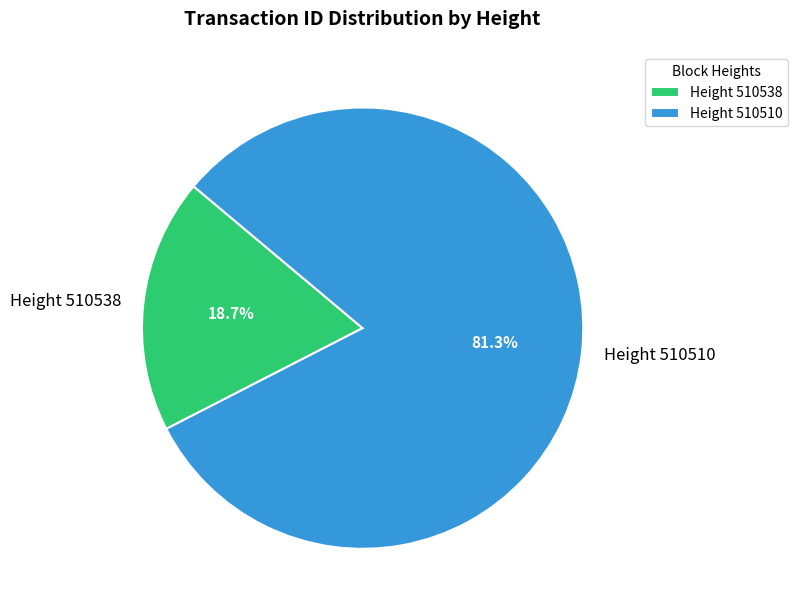

Do Height 510538 and Height 510510 together represent more than half of the pie?

Yes